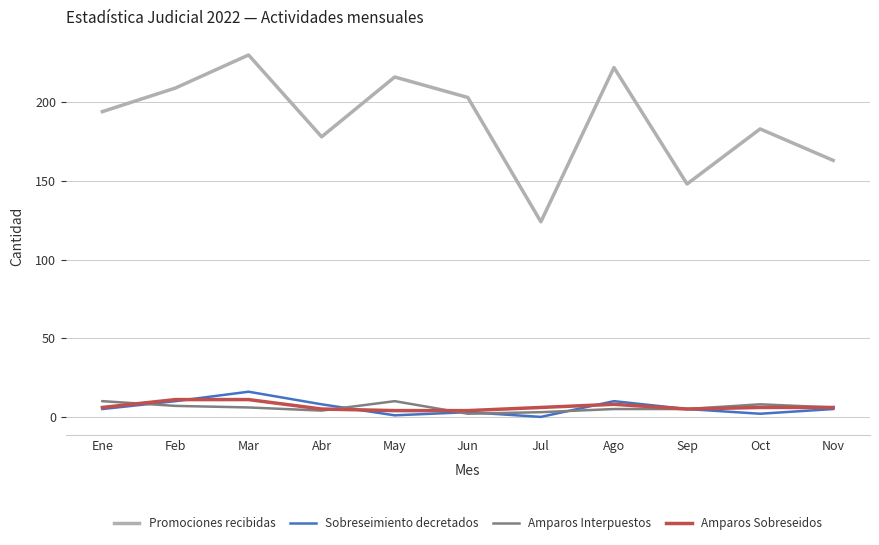

What is the difference between the Amparos Sobreseidos values at Jun and Jul?

2